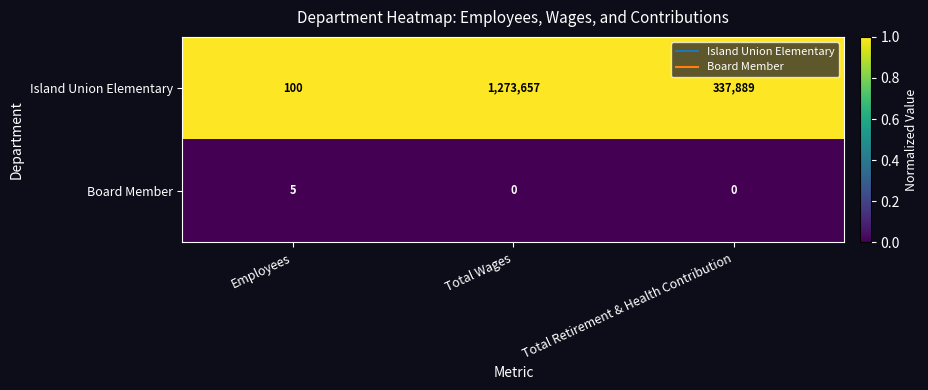

List the series in order of their overall mean, highest first.

Island Union Elementary, Board Member